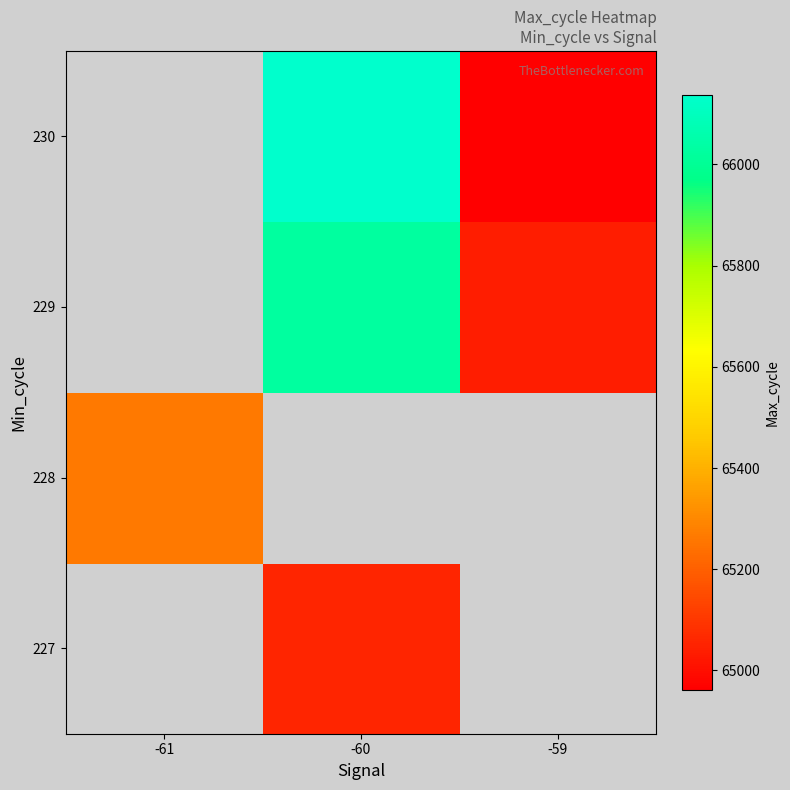

What is the minimum value shown in the chart?

64962.0